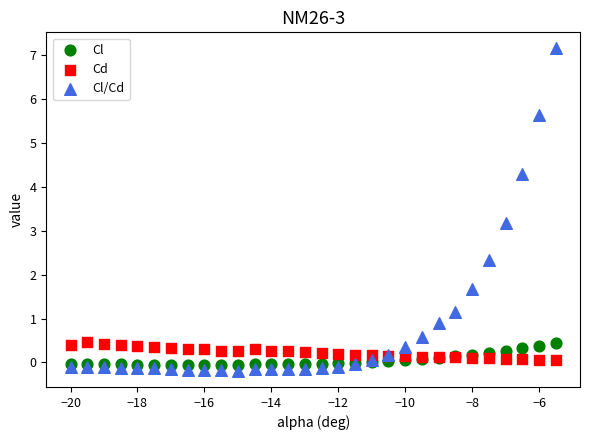

Which series reaches the minimum Y coordinate?

Cl/Cd